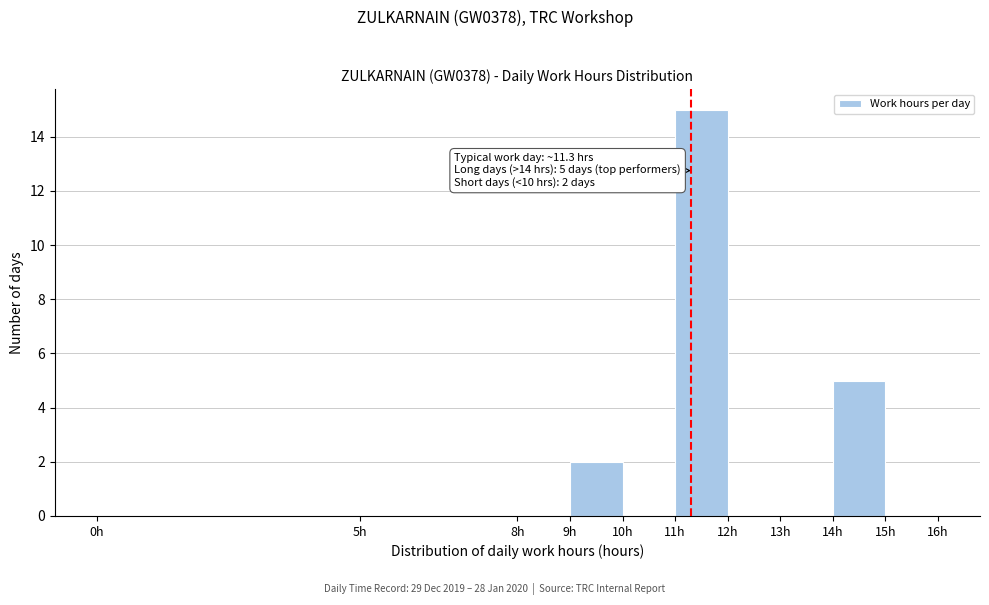

Which range on the x-axis has the tallest bar?

11 to 12